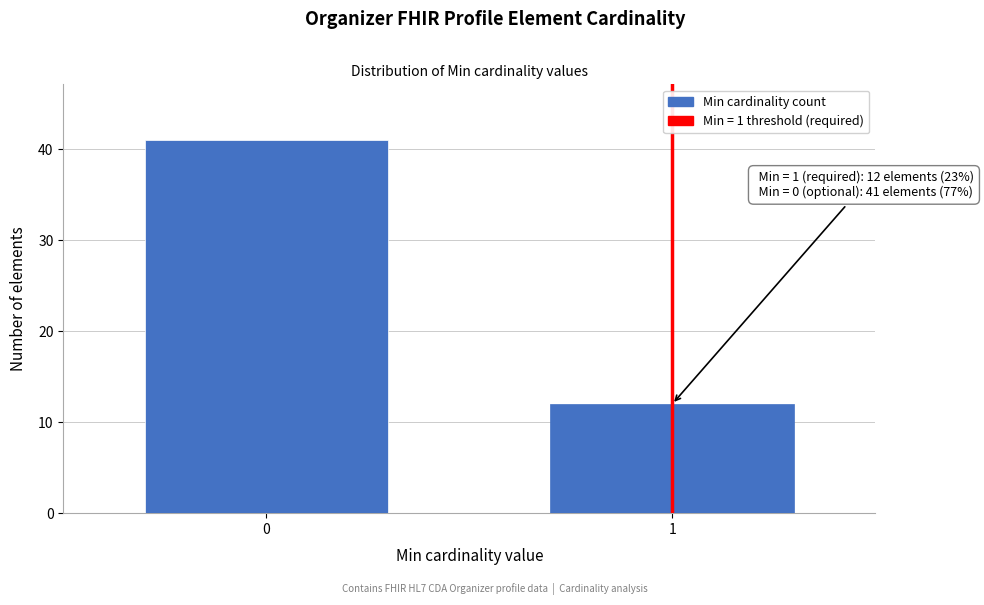

Reading right to left, extract all data points from this chart.

1=12	0=41